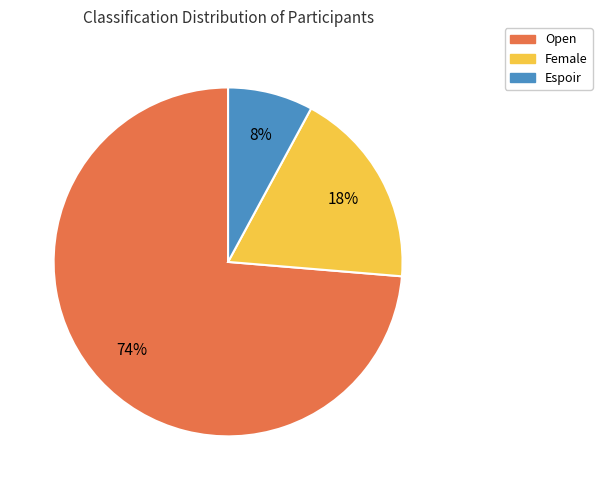

What is the ratio of the value at Espoir to the value at Female?

0.4